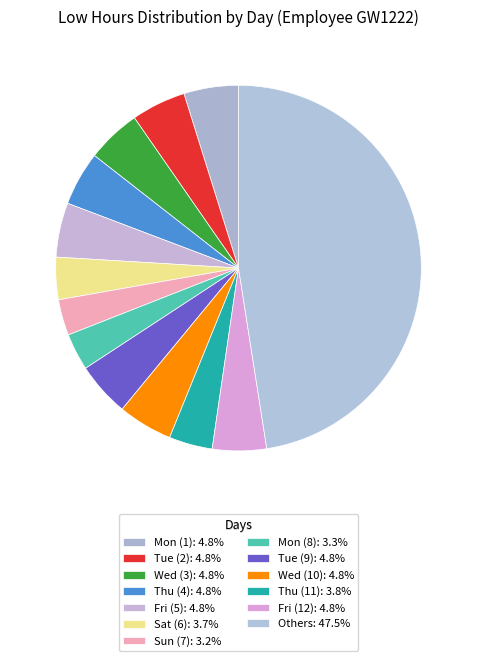

How many slices are in this pie chart?

13